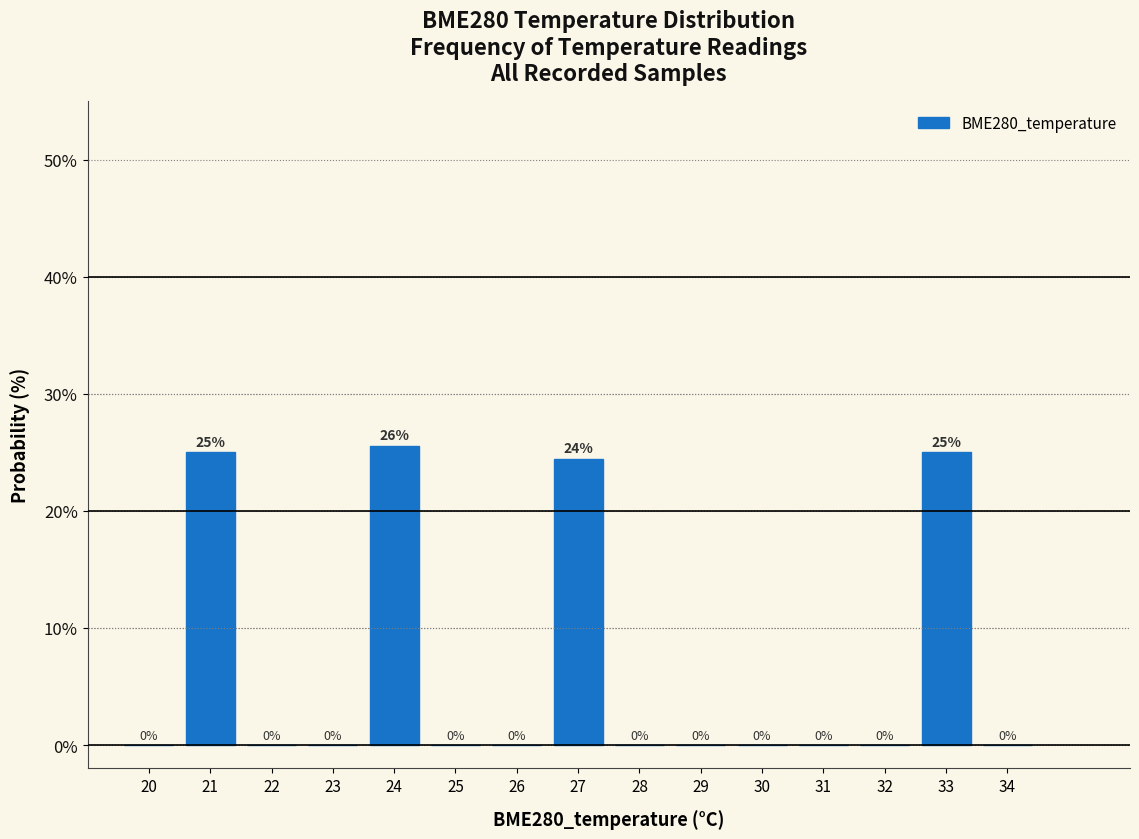

The chart shows a value of 14.3 at 30. True or false?

False